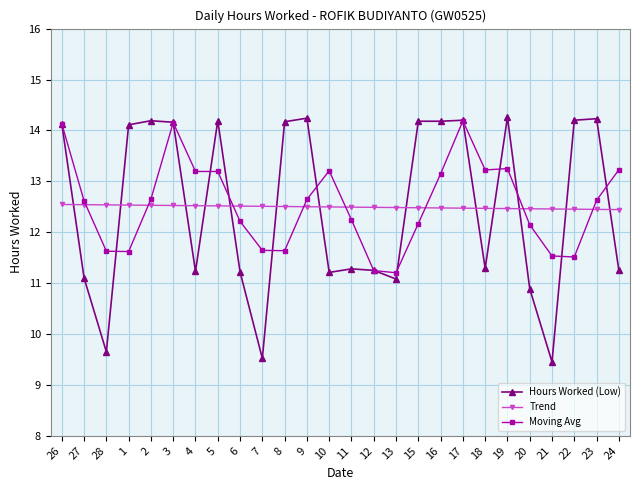

Between which two adjacent categories do Trend and Hours Worked (Low) first intersect?

26 and 27